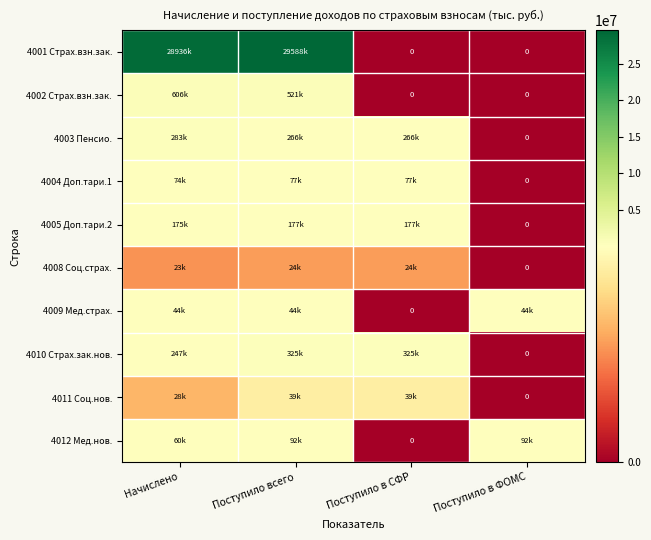

How many data points in 4004 Доп.тари.1 are less than 77349?

2